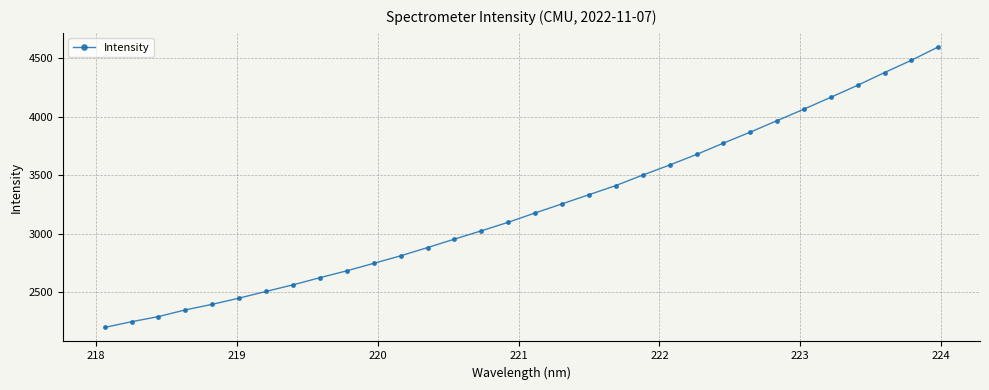

What is the maximum value shown in the chart?

4596.9